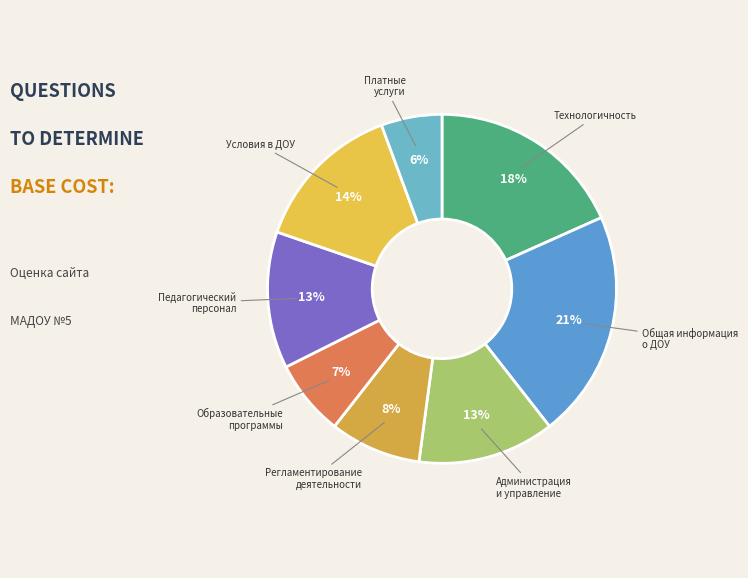

Is there a majority slice in this chart?

No